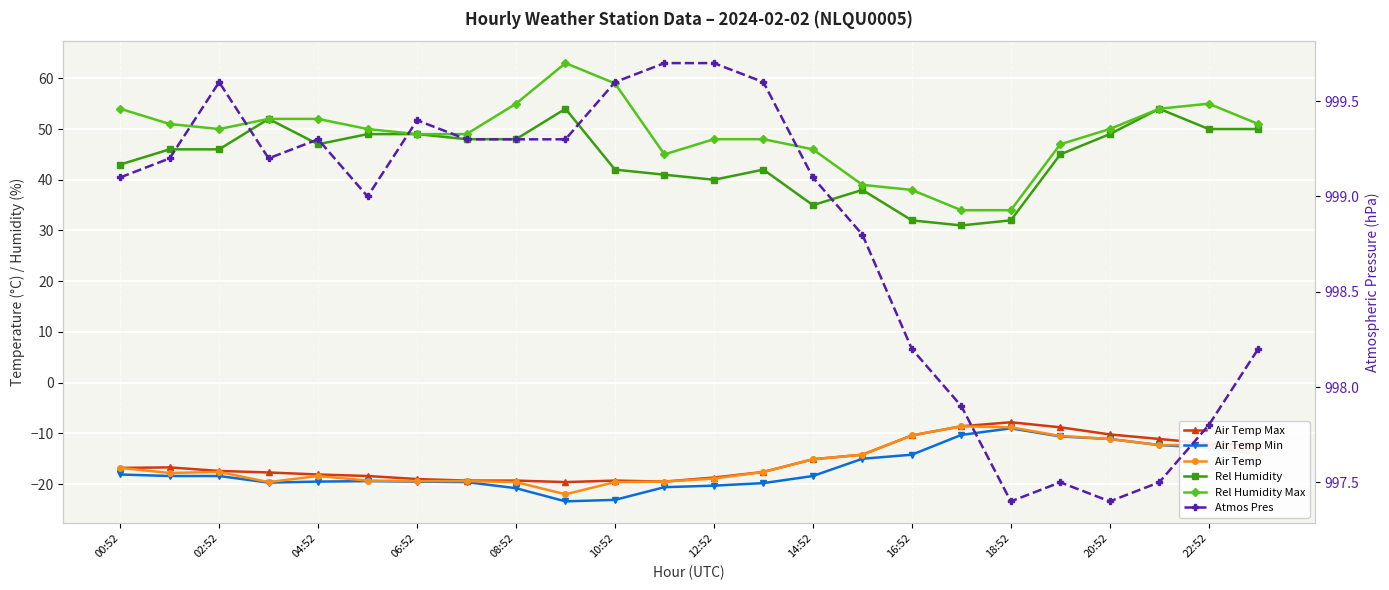

What is the difference between the second highest and second lowest values in the Rel Humidity series?

22.0